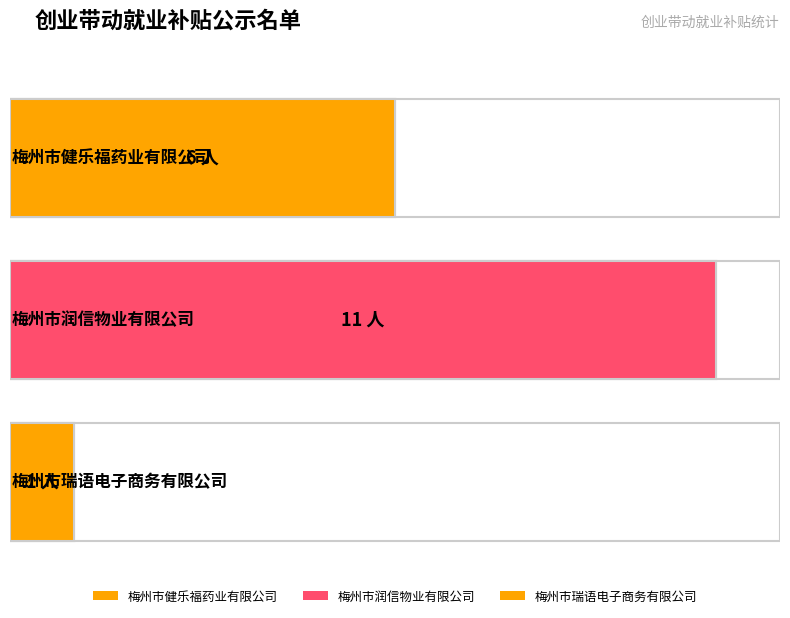

Reading left to right, transcribe all the data shown in this chart.

6	11	1